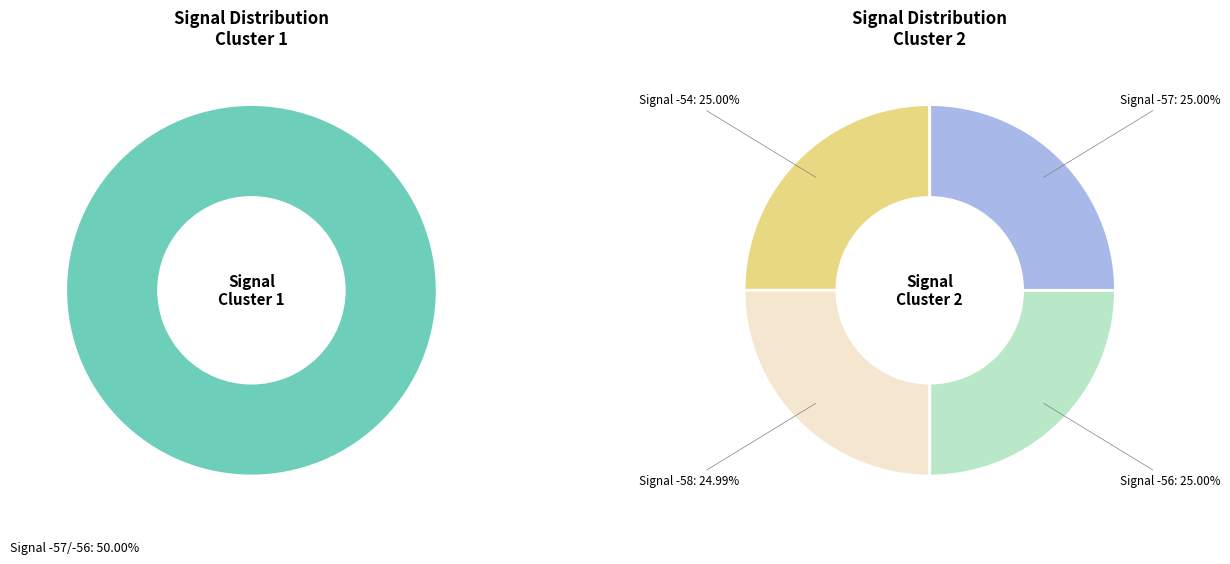

Which slice is the largest?

Signal -54